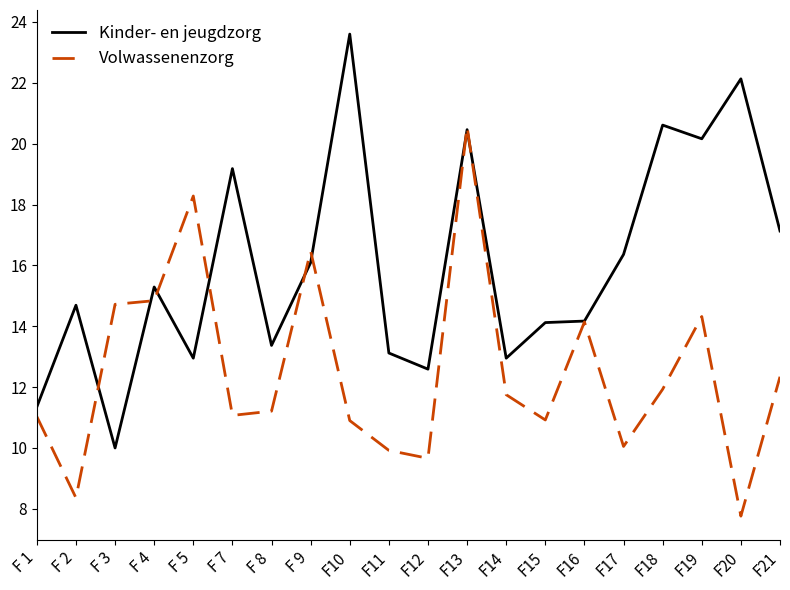

At F11, list the series in order from smallest to largest.

Volwassenenzorg, Kinder- en jeugdzorg